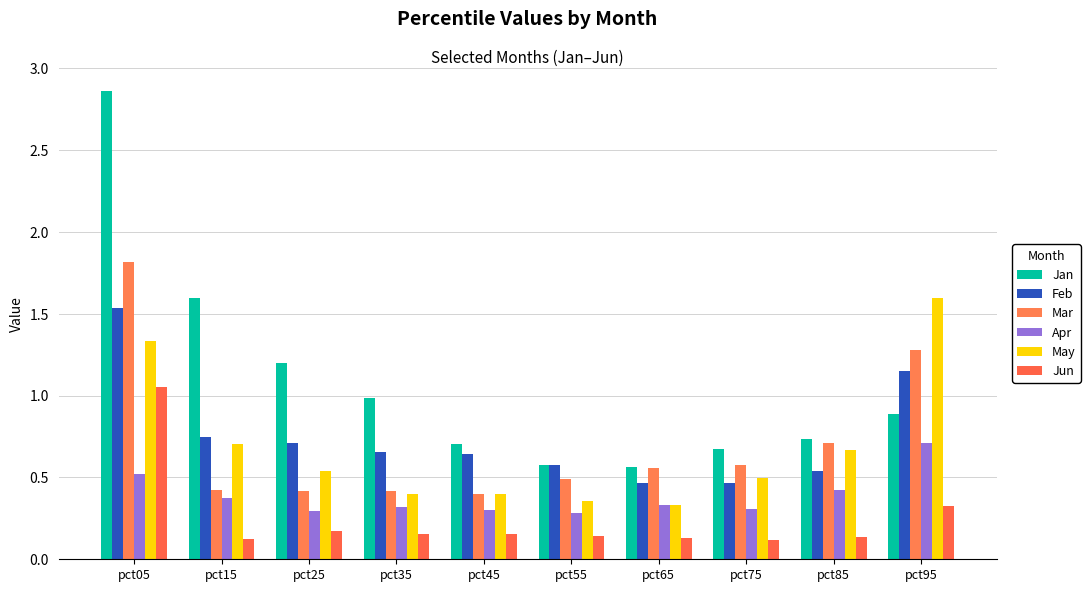

How many groups of bars are there?

10